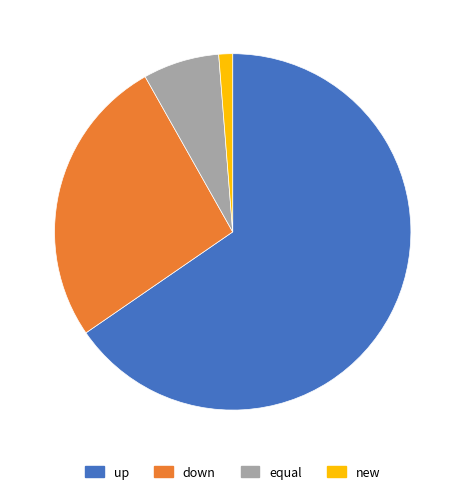

Rank the categories by value from lowest to highest.

new, equal, down, up